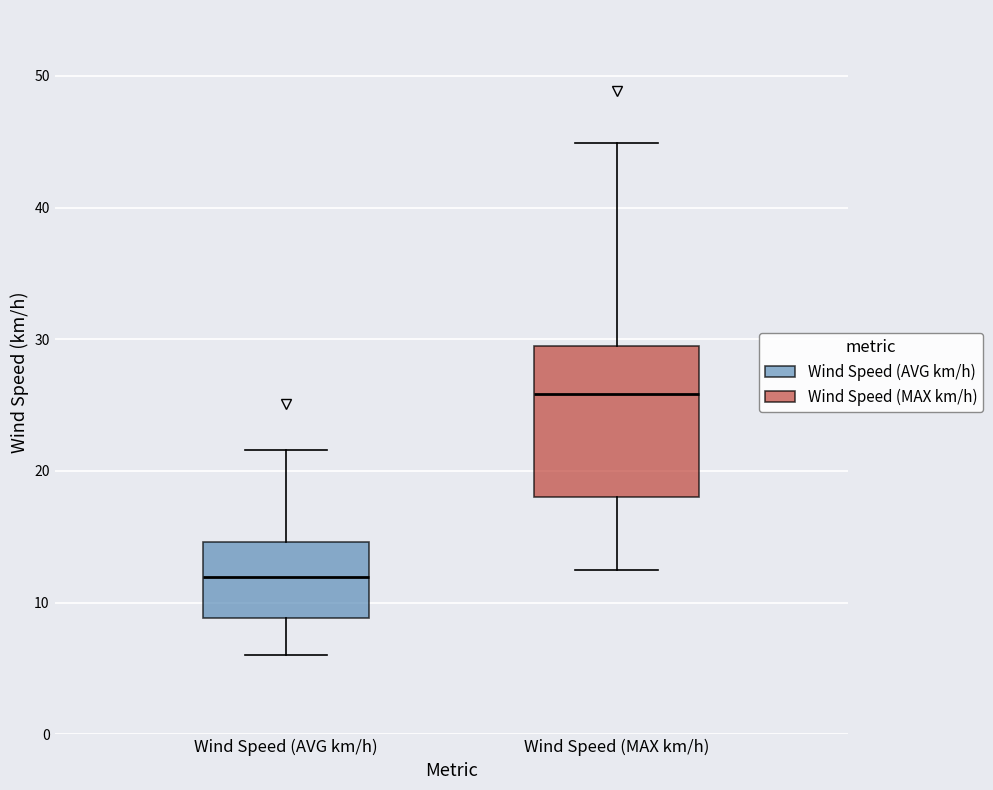

Reading left to right, read every box against the y-axis: the position of its median line, the range the box covers, and the ends of its whiskers. The values are not printed on the chart, so give them approximately, as read against the axis.

Wind Speed (AVG km/h): median 12, box 9 to 15, whiskers 6 to 22
Wind Speed (MAX km/h): median 26, box 18 to 30, whiskers 12 to 45